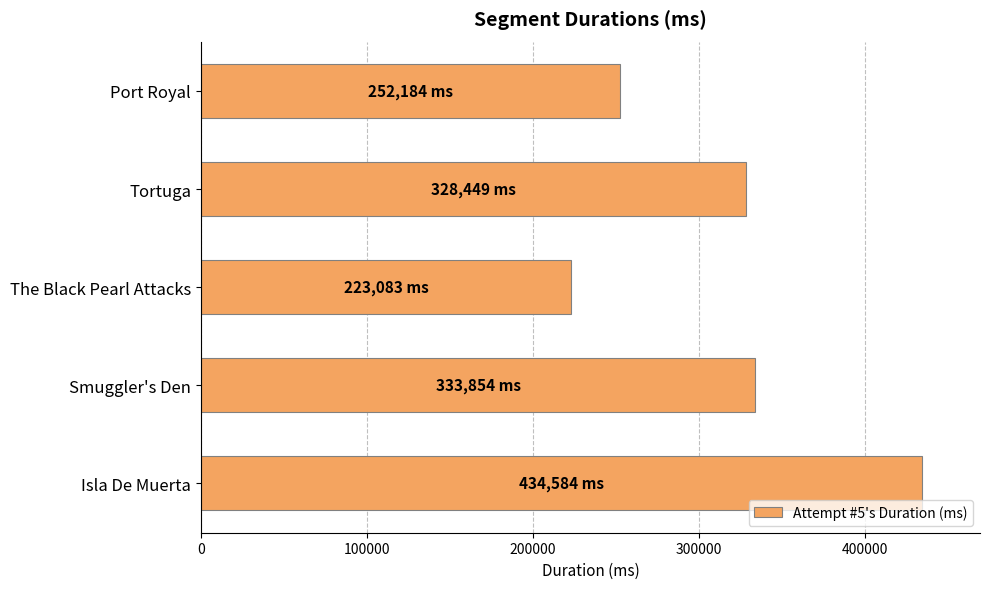

List the labels in order of value, smallest first.

The Black Pearl Attacks, Port Royal, Tortuga, Smuggler's Den, Isla De Muerta